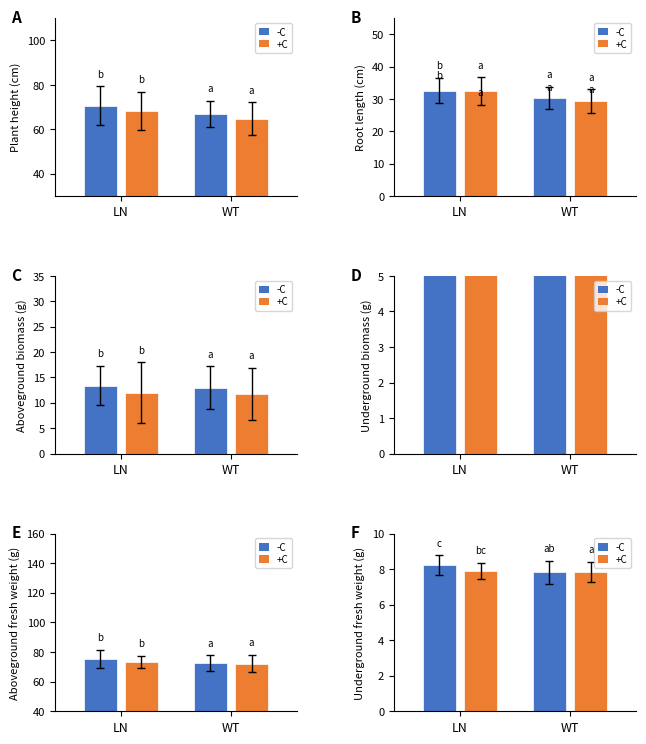

The value of 四.(20分) at 20 is 21. True or false?

False